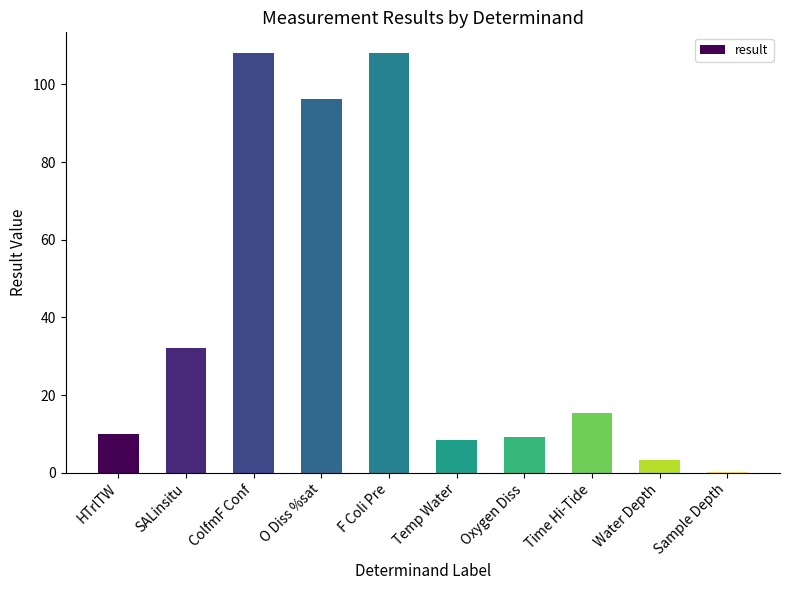

Where is the data nearest to the value 54?

SALinsitu